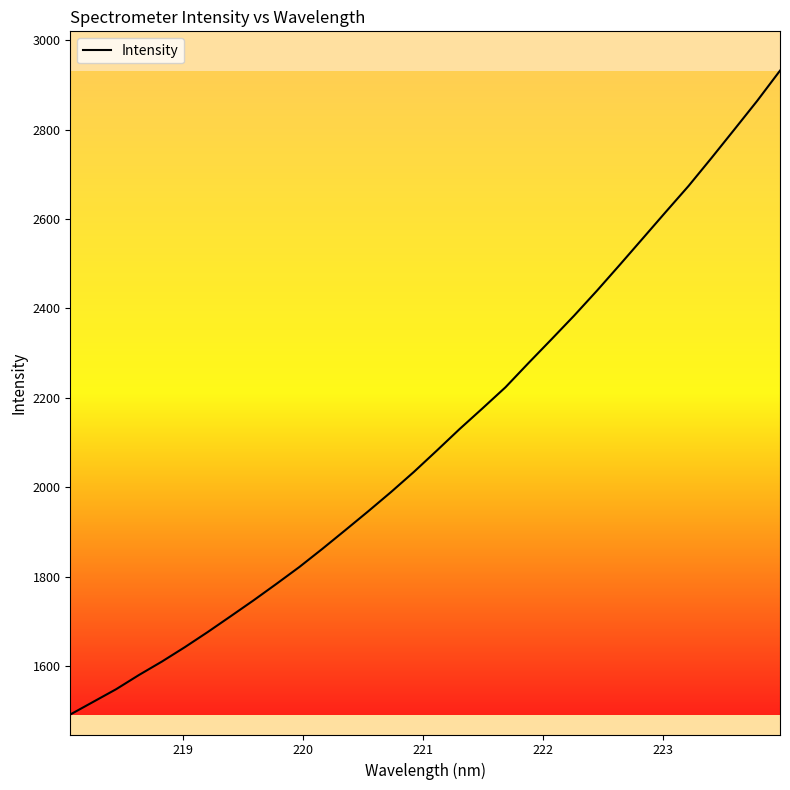

What is the difference between the maximum and minimum values?

1440.6